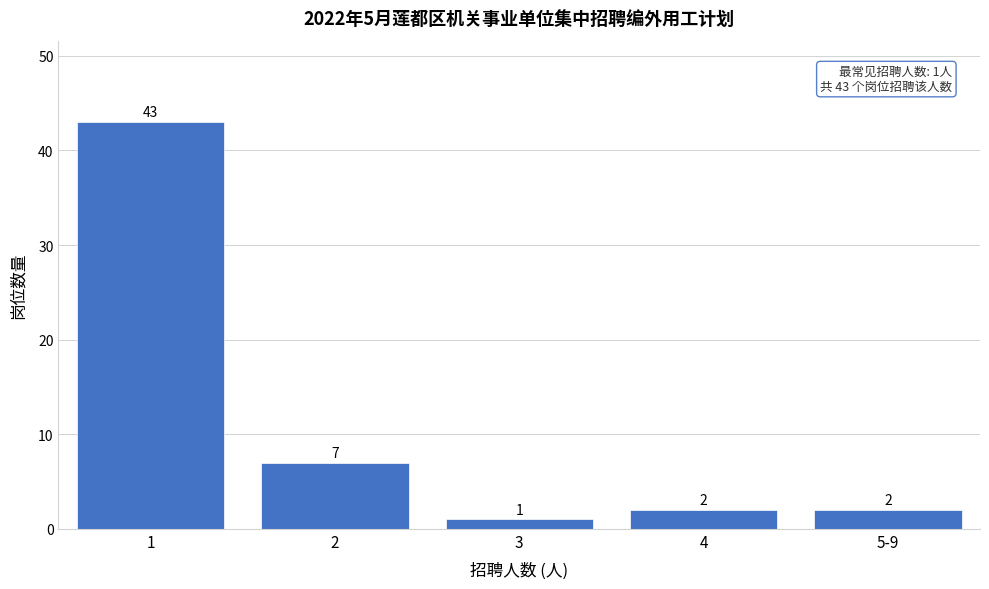

Reading left to right, transcribe all the data shown in this chart.

1=43	2=7	3=1	4=2	5-9=2